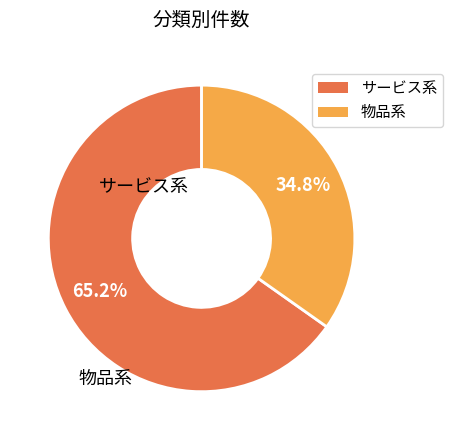

Is there a majority slice in this chart?

Yes